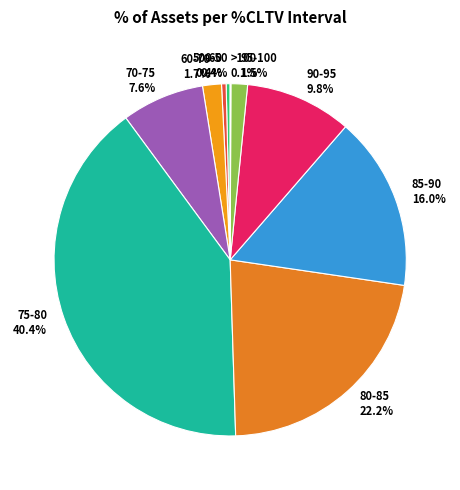

Is there a majority slice in this chart?

No